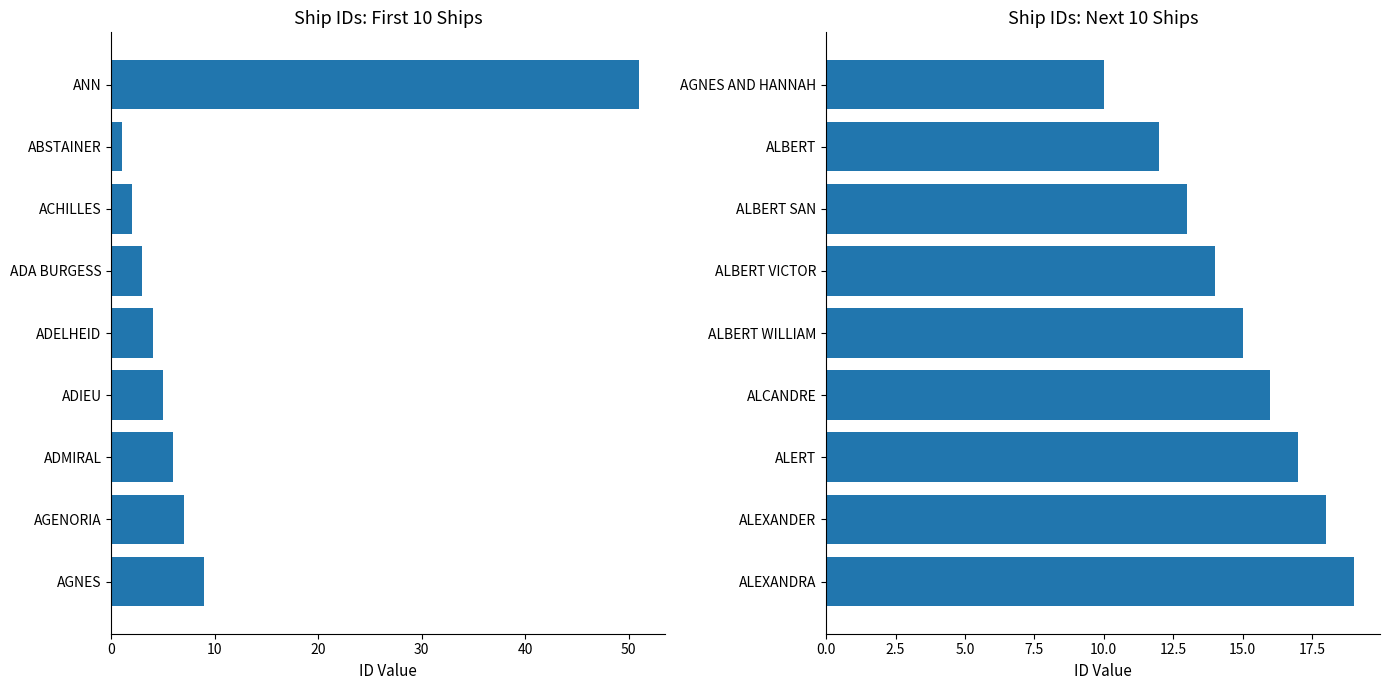

The value at ALERT is 17. True or false?

True